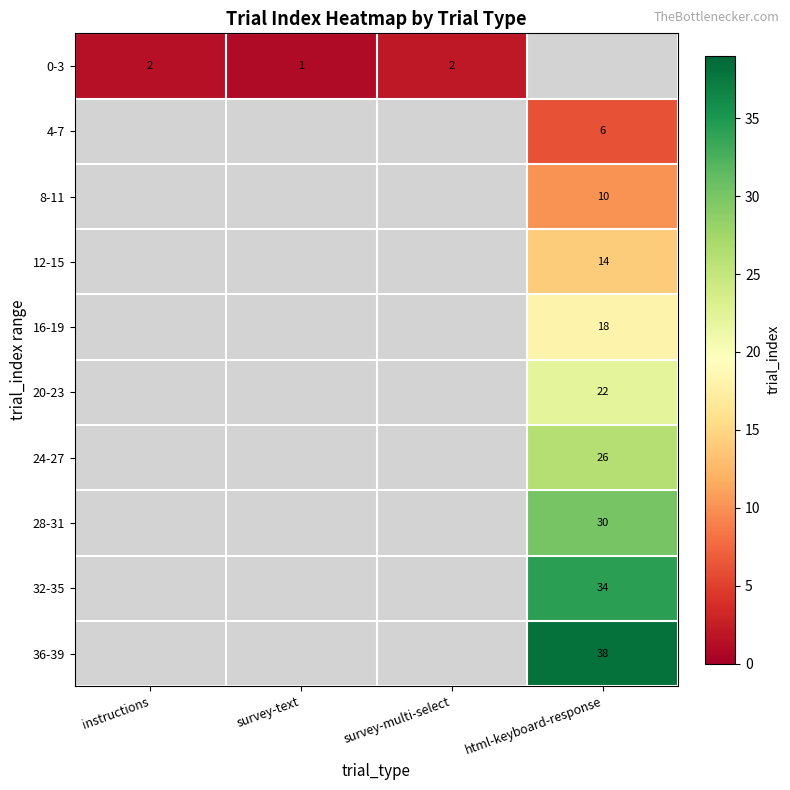

Is it true that 20-23 equals 31 at html-keyboard-response?

False